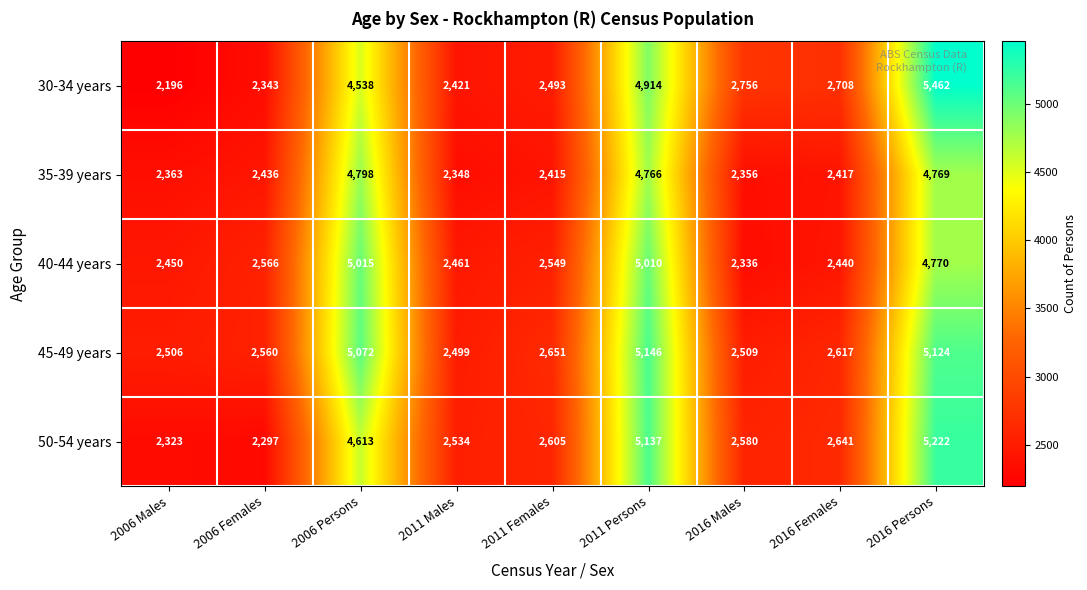

What is the sum of all 50-54 years values?

29952